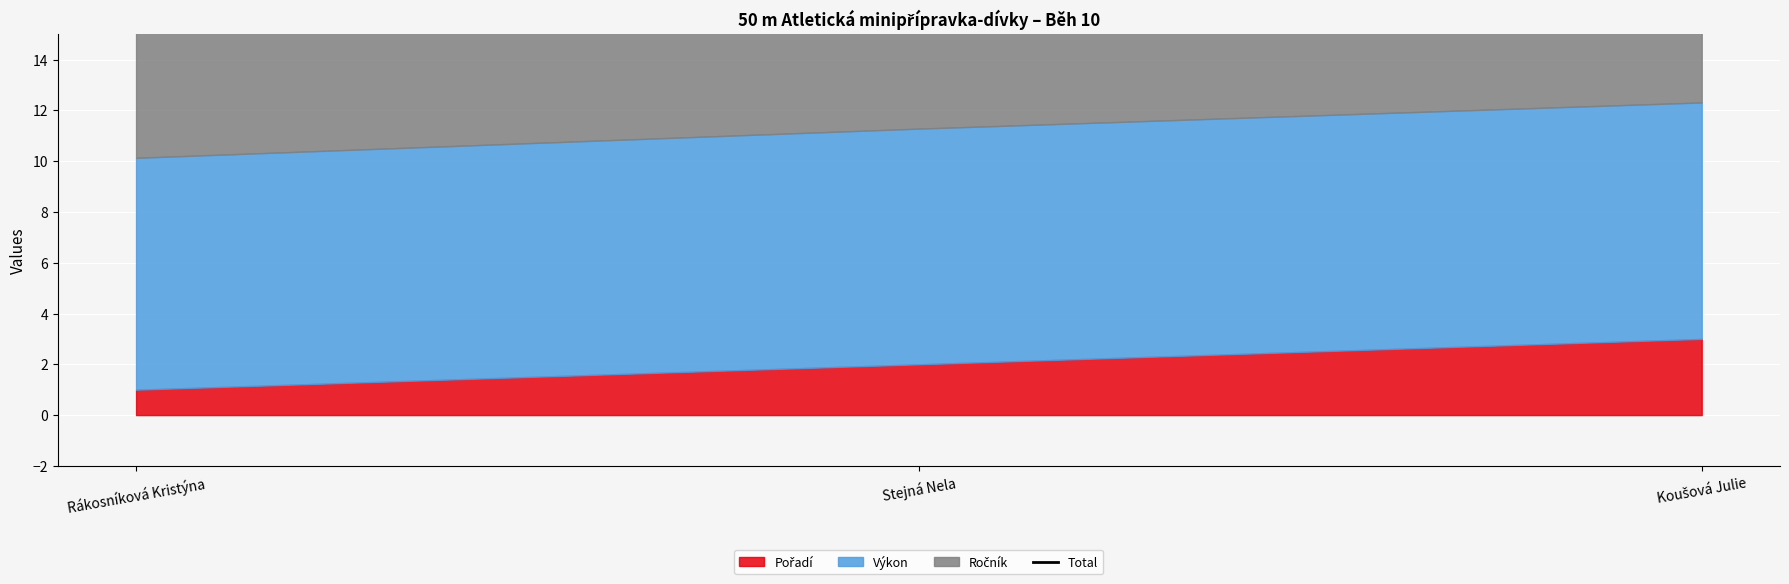

What is the value of the 2nd point from the left?

22.3